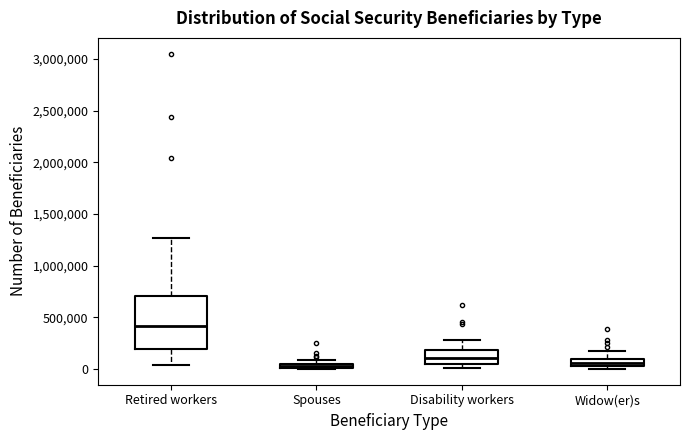

Which box's median line is the highest?

Retired workers